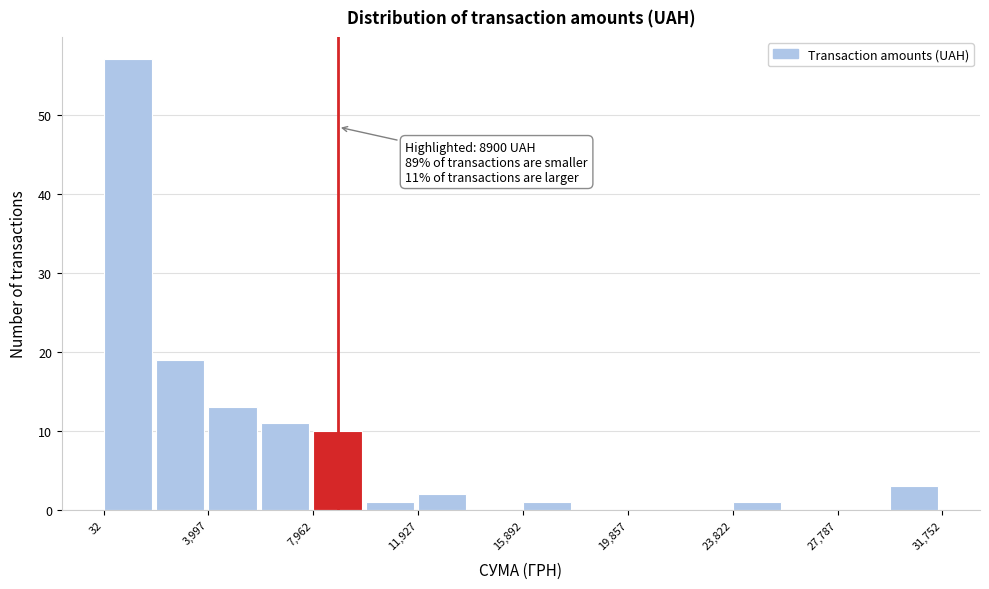

Read against the x-axis, roughly where is the centre of the tallest bar?

1000